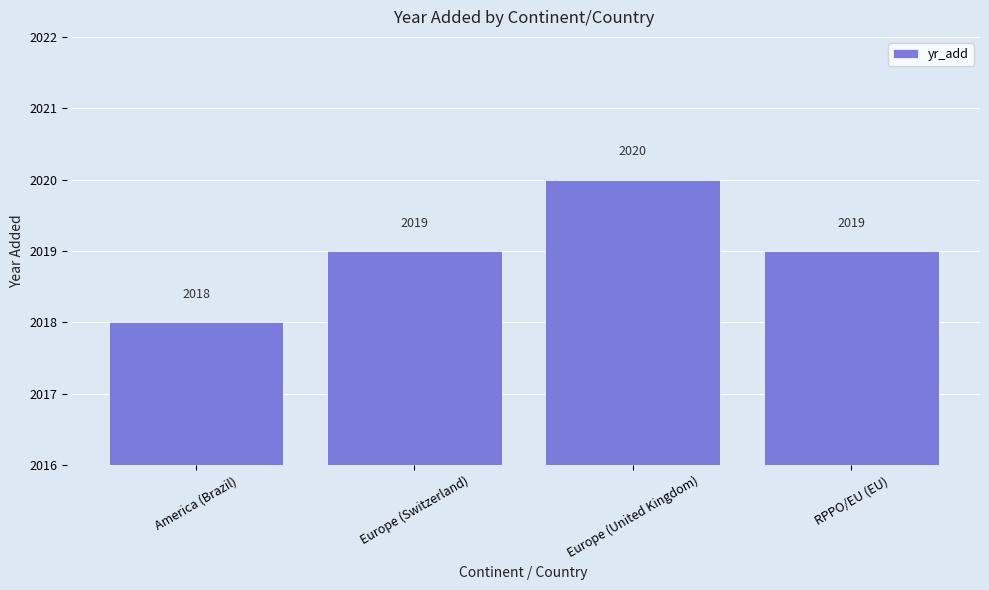

How many series are shown in this chart?

1